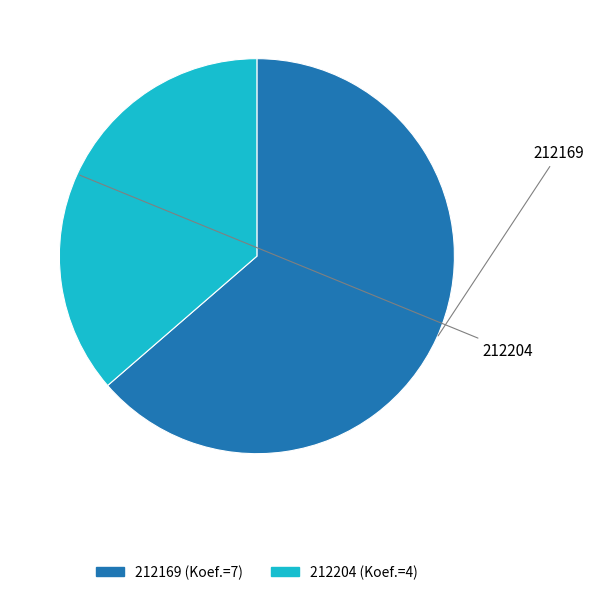

What is the change in value from 212169 to 212204?

-3